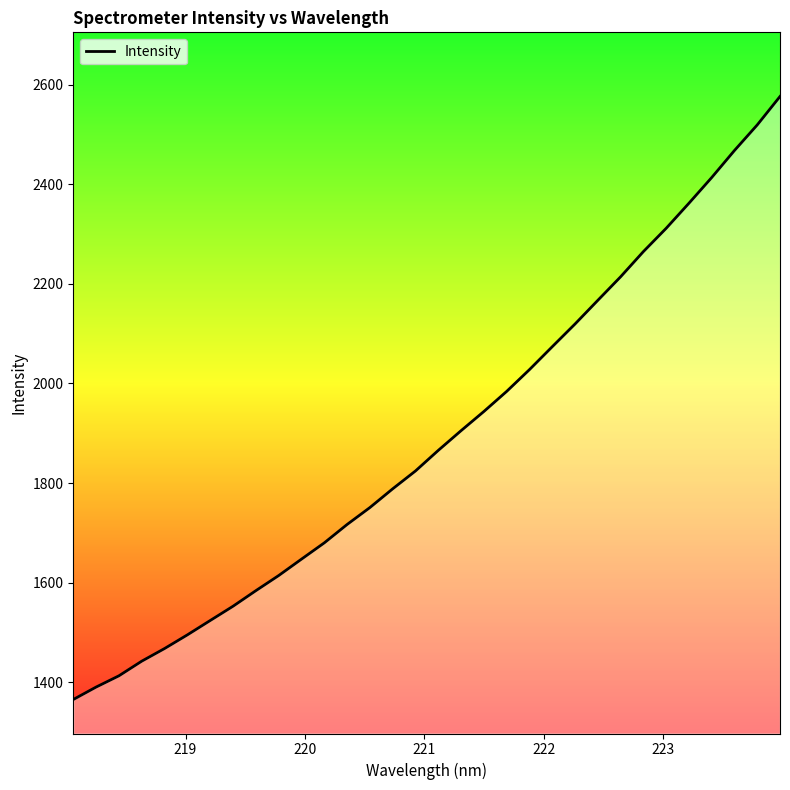

What is the smallest value displayed?

1365.3